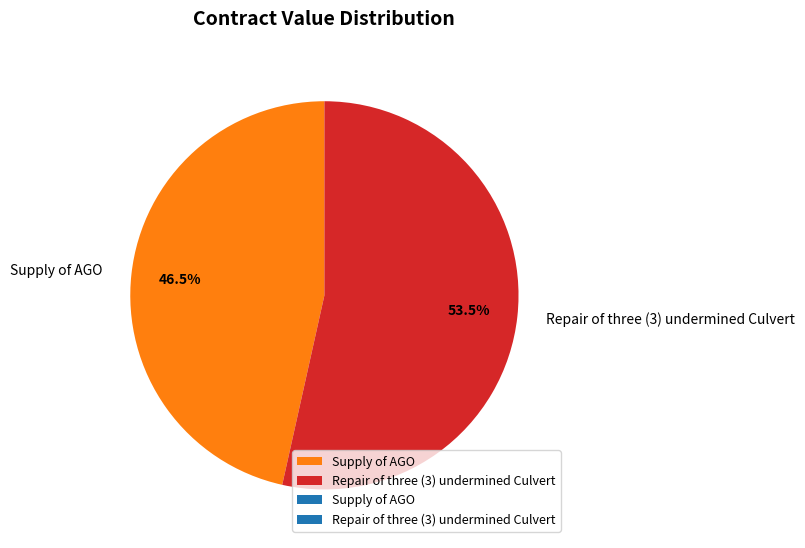

Does Repair of three (3) undermined Culvert account for over 50% of the chart?

Yes